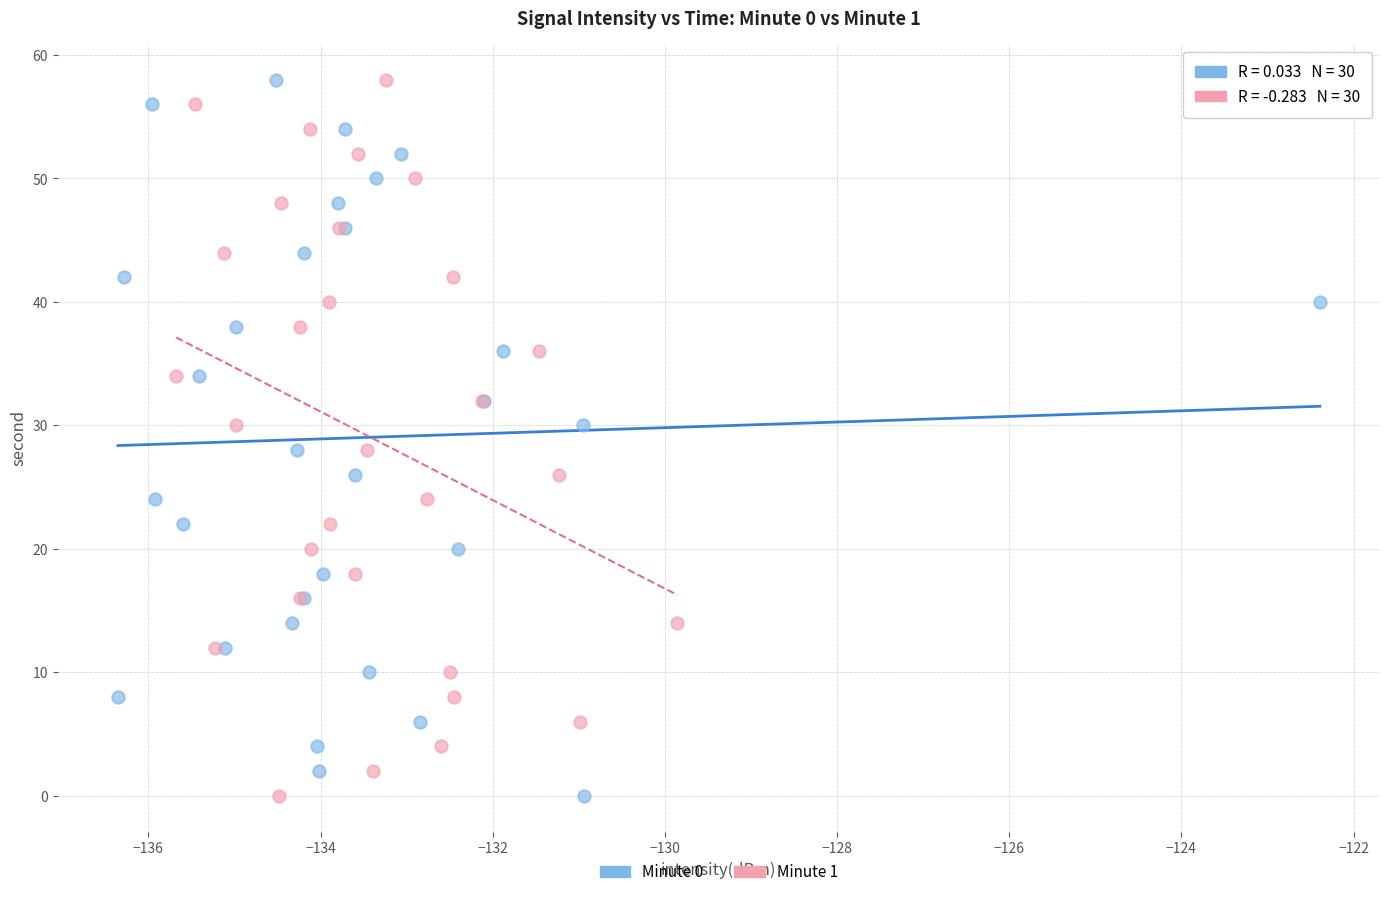

What are all the series names shown in the legend?

Minute 0, Minute 1